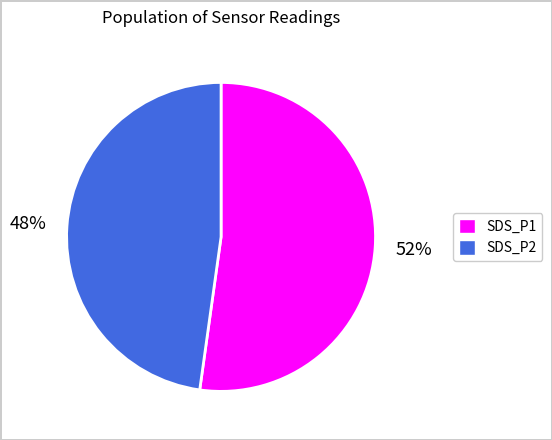

Does any single category account for the majority?

Yes